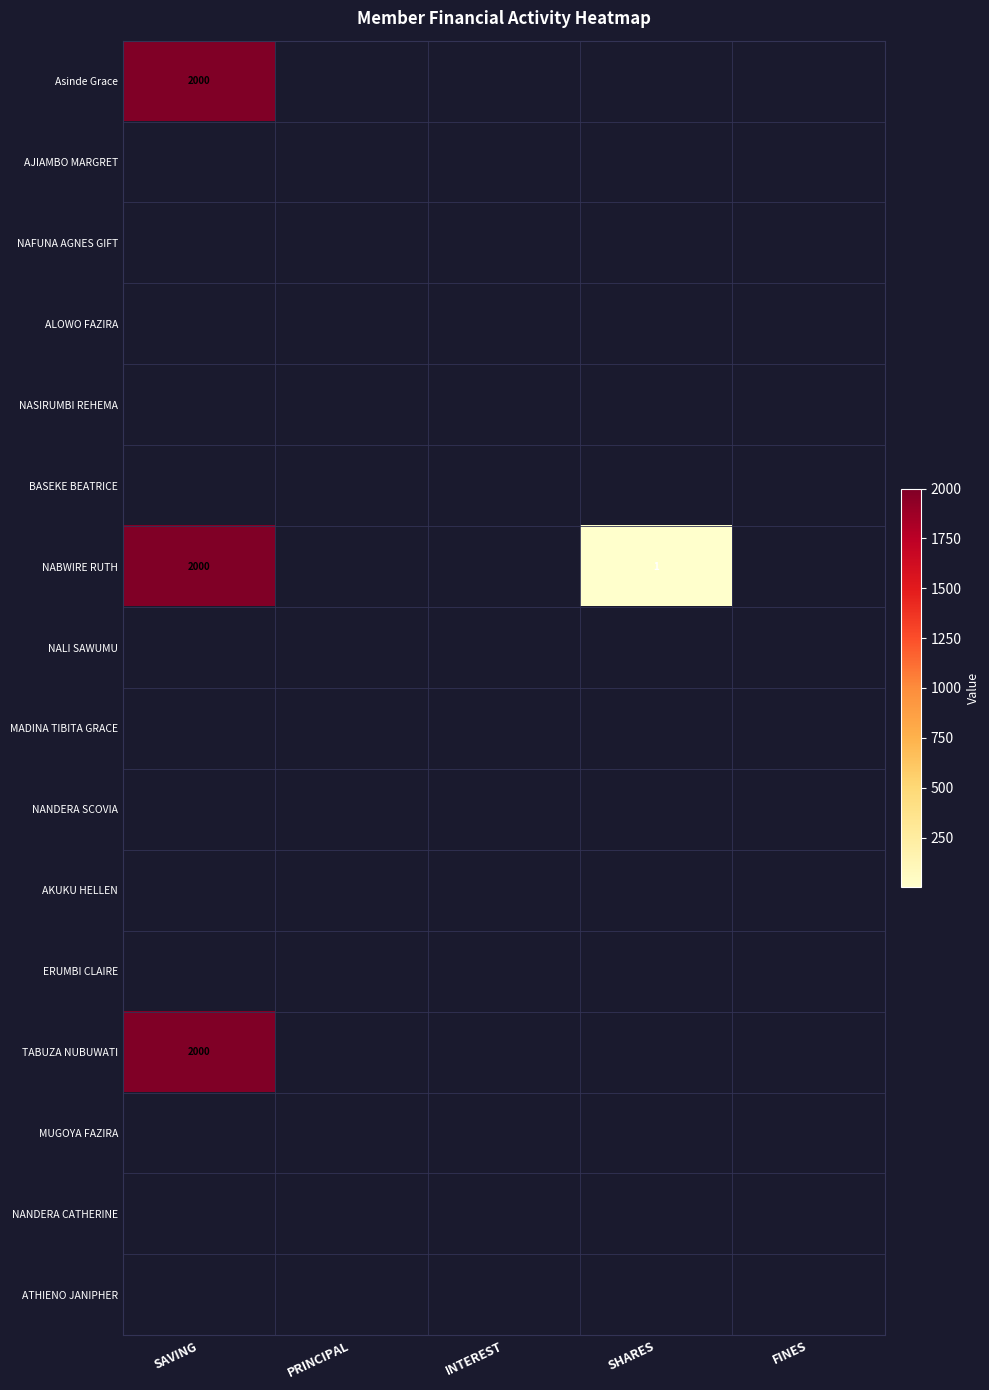

What is the difference between the maximum and minimum values in the Asinde Grace series?

2000